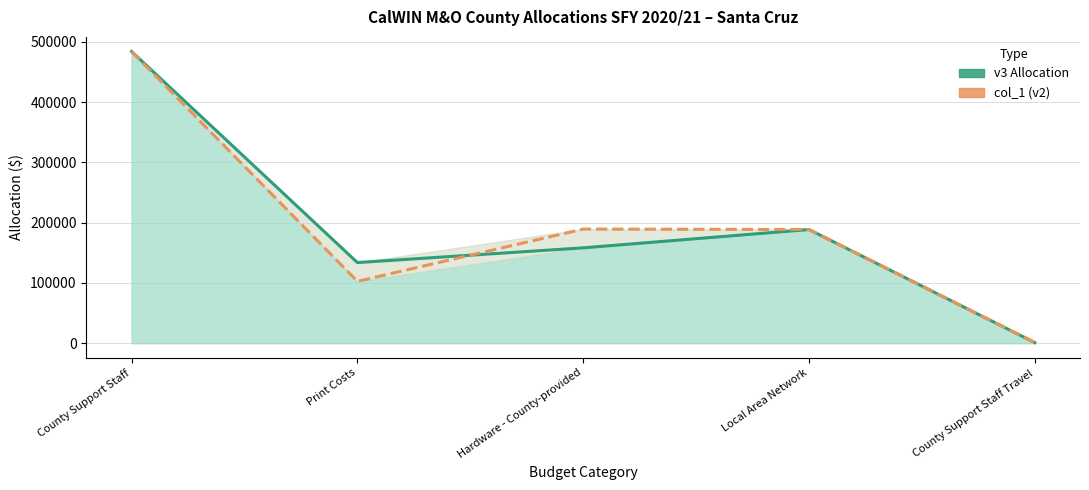

The v3 Allocation series shows 1000 at County Support Staff Travel. True or false?

True